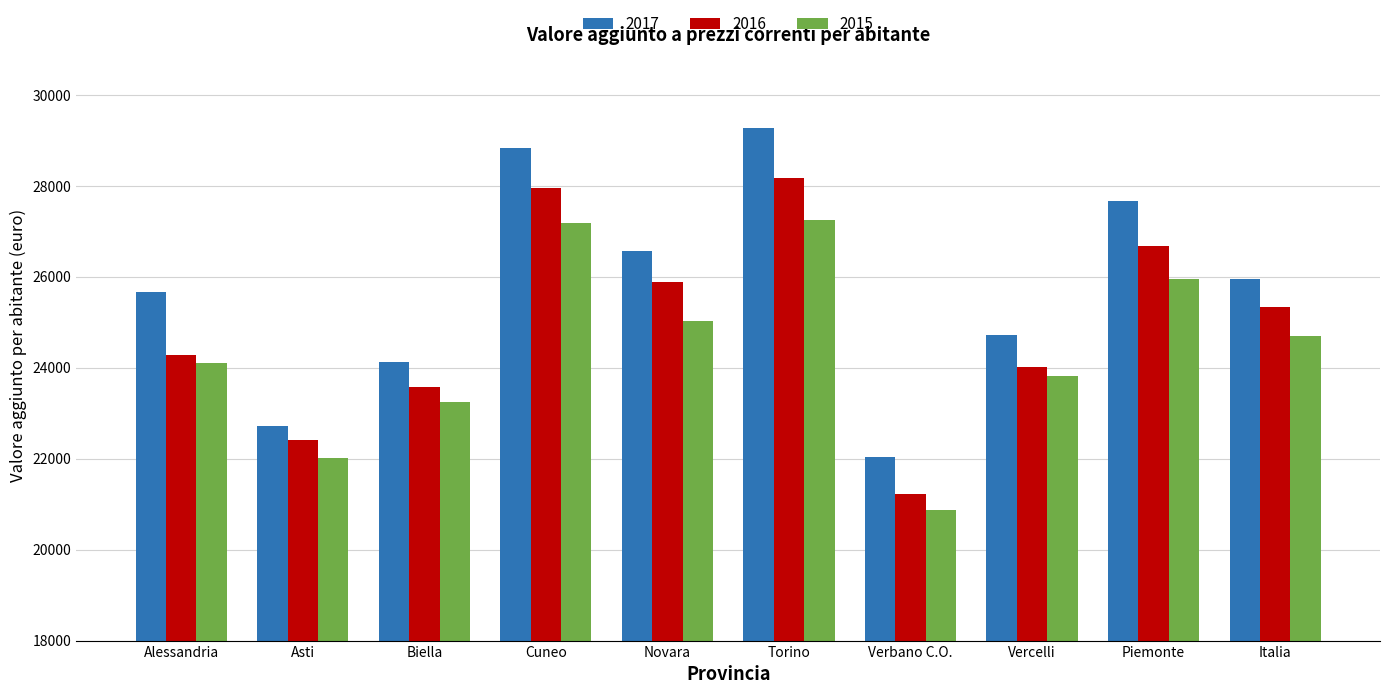

The value of 2016 at Vercelli is 41153.8. True or false?

False